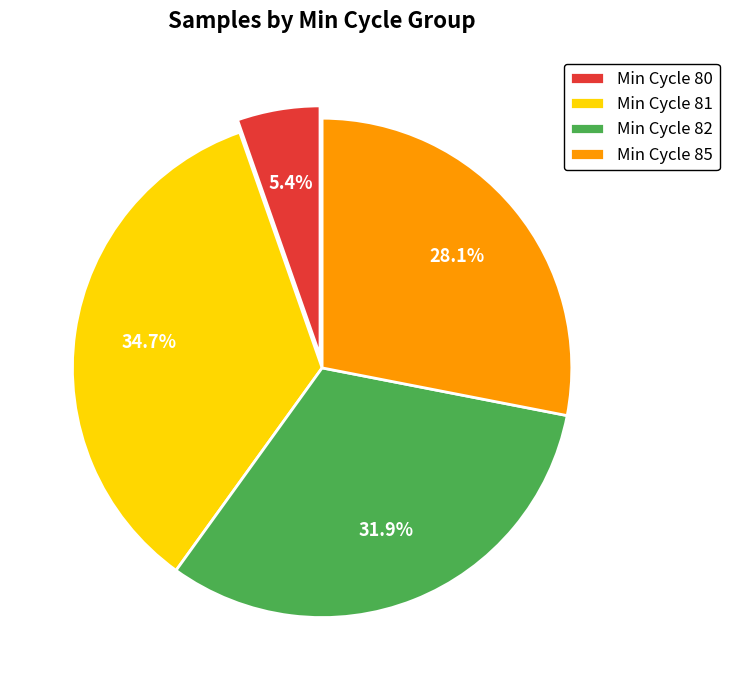

Rank the categories by value from lowest to highest.

Min Cycle 80, Min Cycle 85, Min Cycle 82, Min Cycle 81